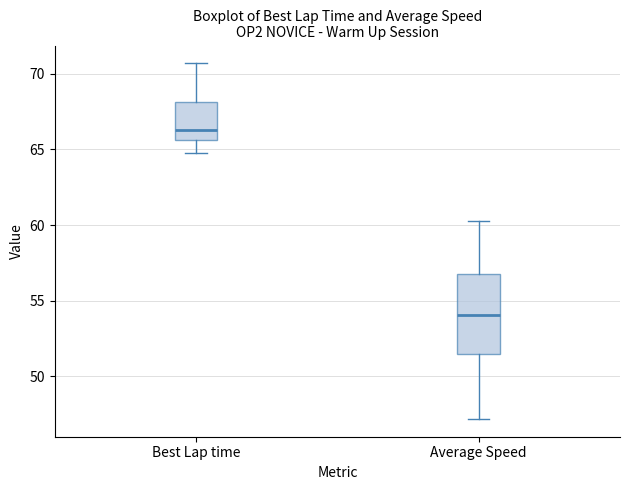

Reading left to right, transcribe this box plot: for each box, give where its median line is, the range the box spans, and where its two whiskers end, as read against the y-axis. The values are not printed on the chart, so give them approximately, as read against the axis.

Best Lap time: median 66.5, box 65.5 to 68.0, whiskers 65.0 to 70.5
Average Speed: median 54.0, box 51.5 to 57.0, whiskers 47.0 to 60.5